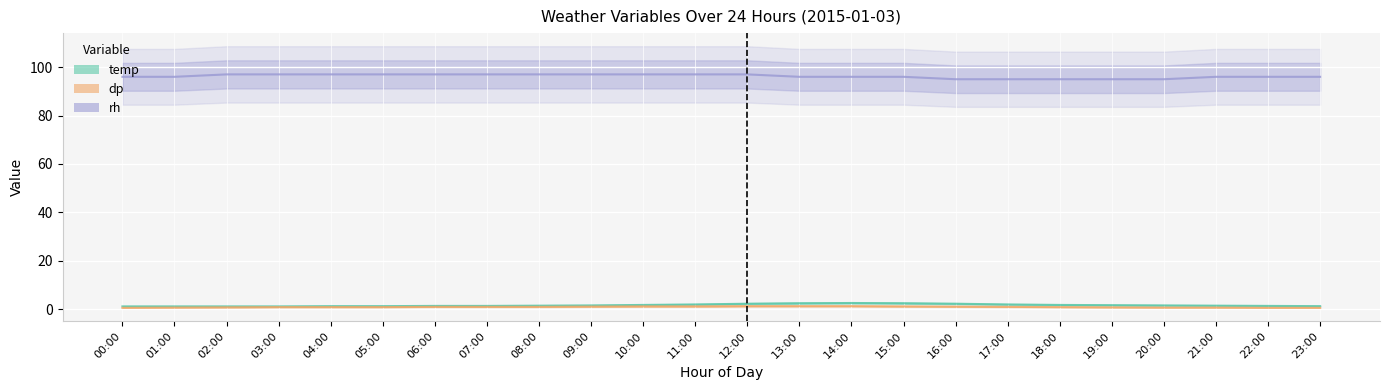

How many lines are shown in the chart?

3